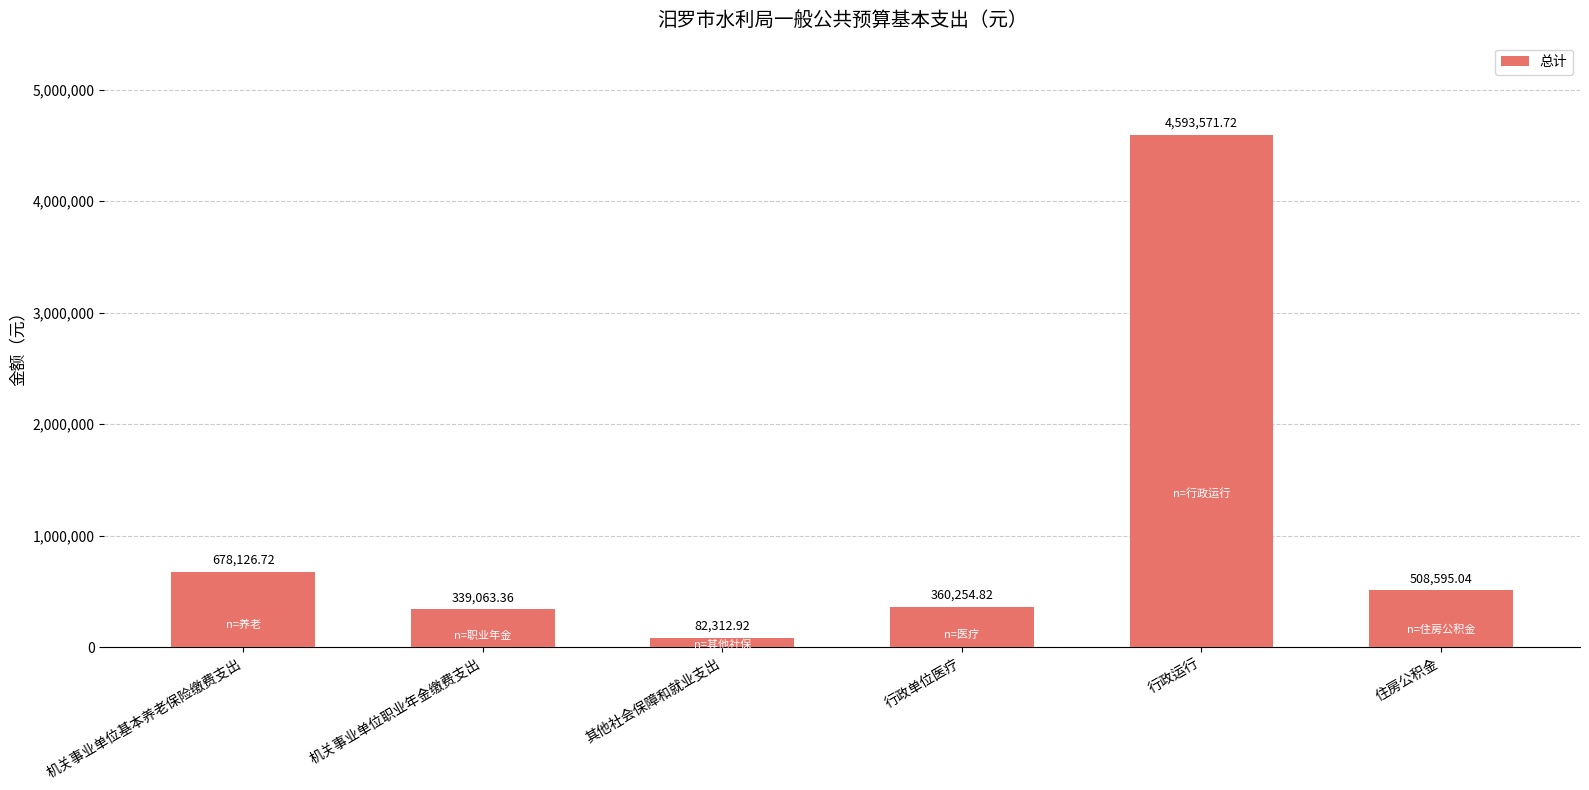

What is the change in value from 机关事业单位职业年金缴费支出 to 行政运行?

+4254508.4